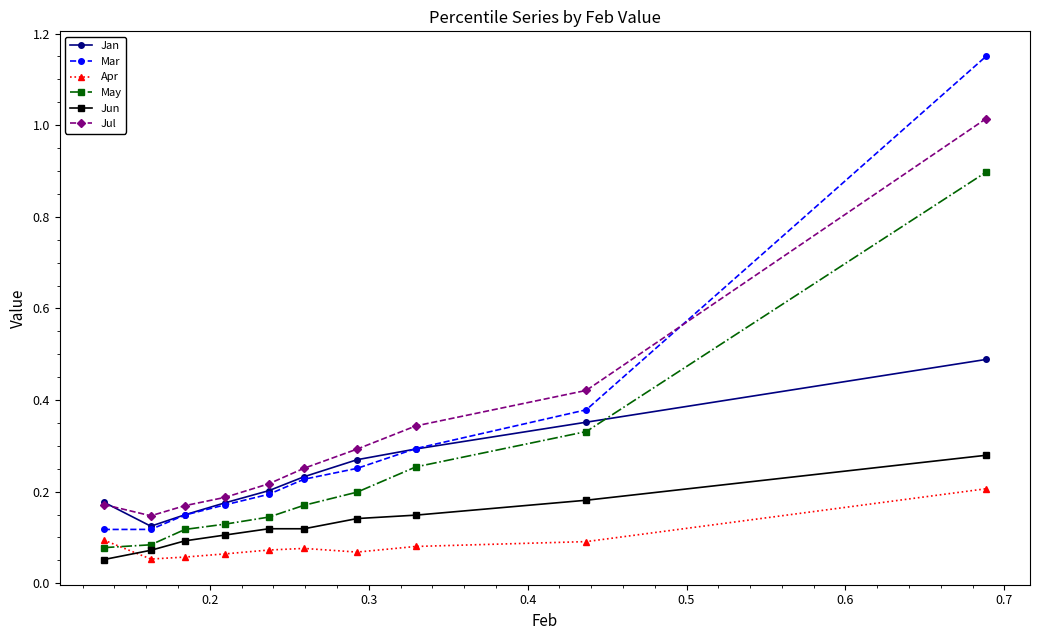

True or false: Jun and Apr intersect in this chart.

True